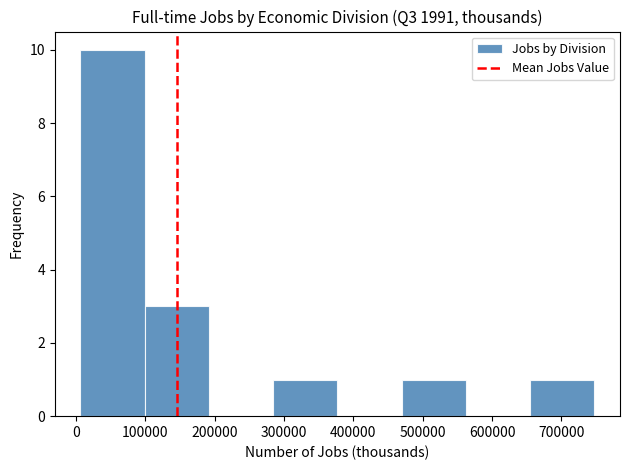

What is the height of the bar covering 650000 to 750000 on the x-axis? Neither the bar edges nor the heights are printed on the chart, so give them approximately, as read against the axes.

1